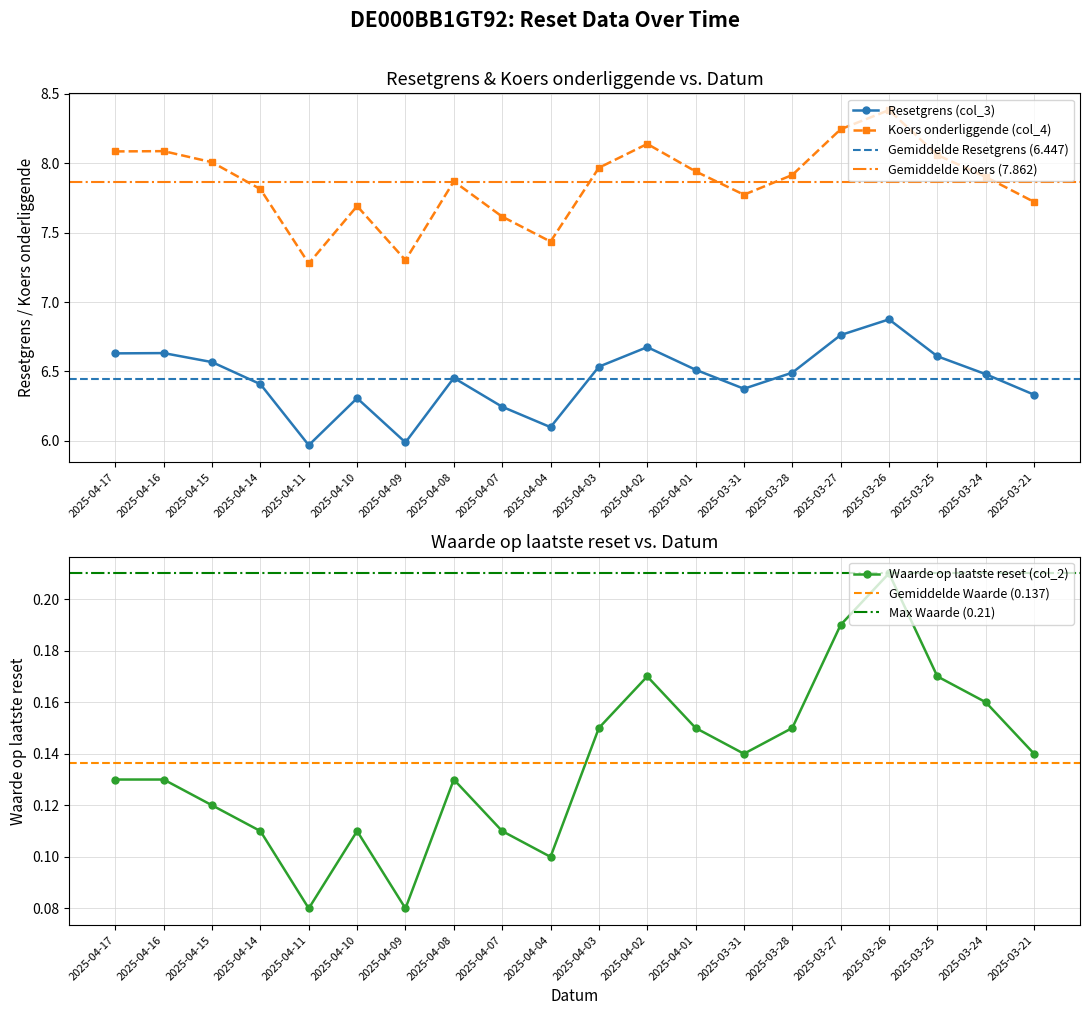

How many lines are shown in the chart?

3